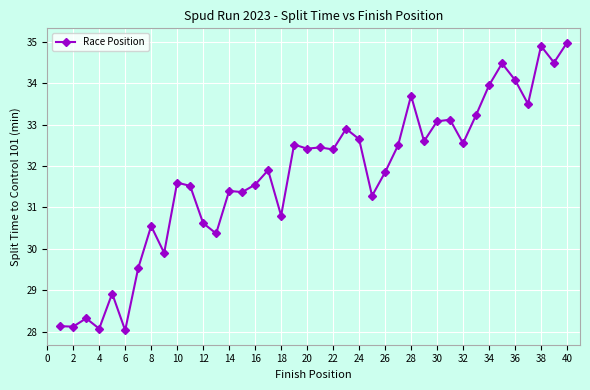

What is the maximum value shown in the chart?

35.0